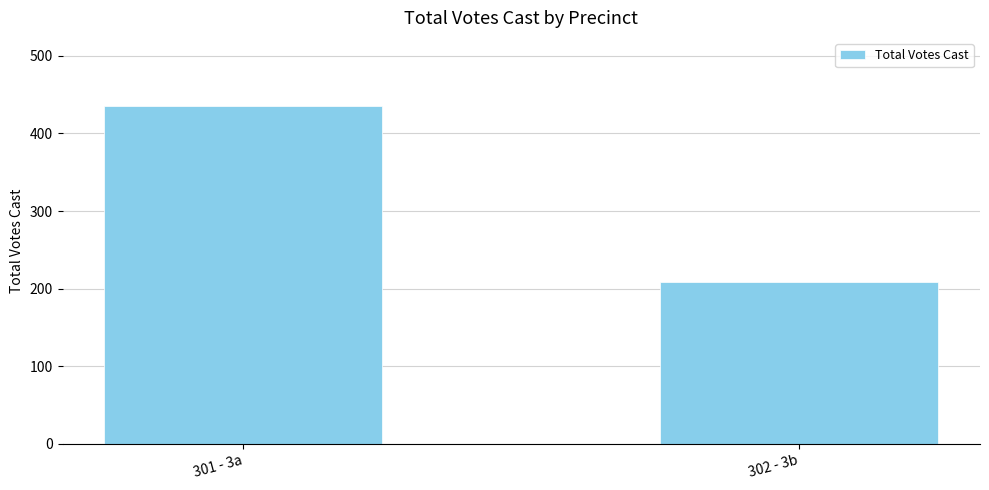

Reading right to left, list all the values displayed in this chart.

302 - 3b=208	301 - 3a=436